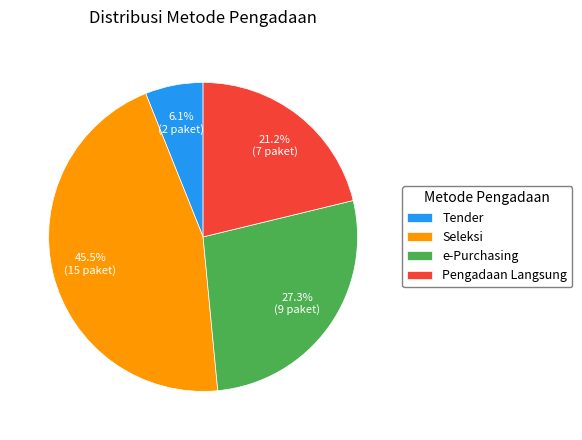

Rank the categories by value from highest to lowest.

Seleksi, e-Purchasing, Pengadaan Langsung, Tender